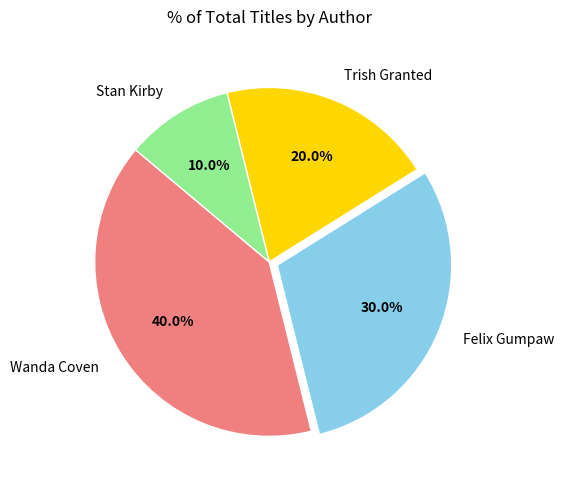

What percentage do Stan Kirby and Wanda Coven together represent?

50.0%